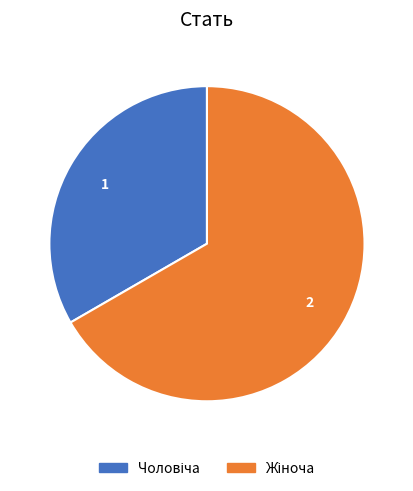

Is there any slice that represents more than half of the pie?

Yes